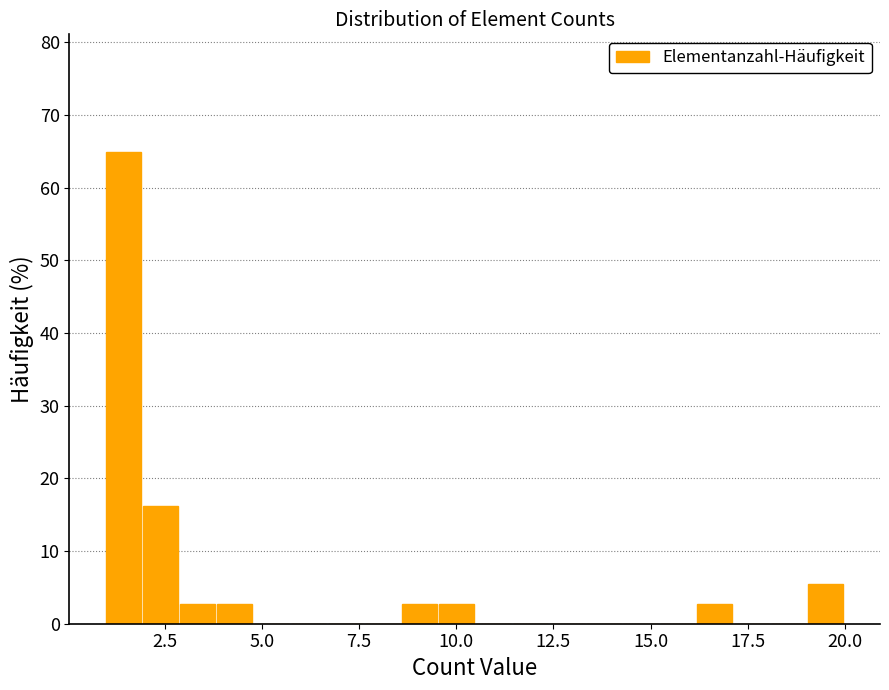

Around what value on the x-axis is the tallest bar? Give the approximate position of its centre, as read against the axis.

1.5